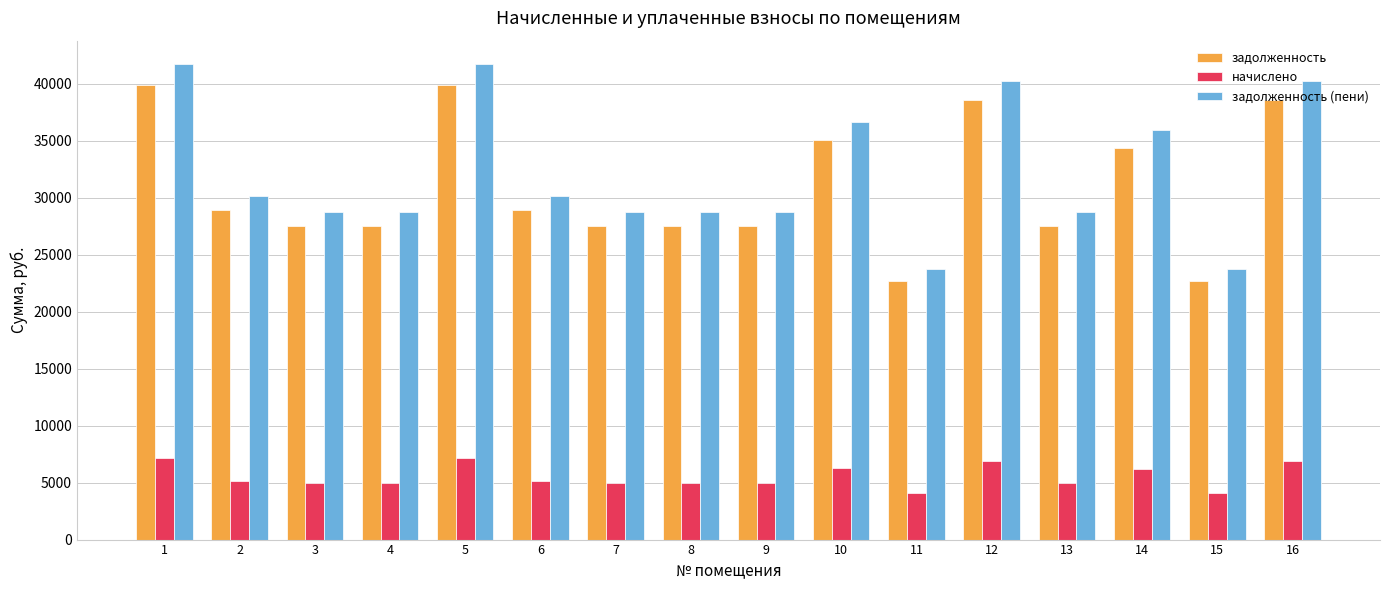

What is the value of the начислено bar at the 3rd from the left?

4924.8